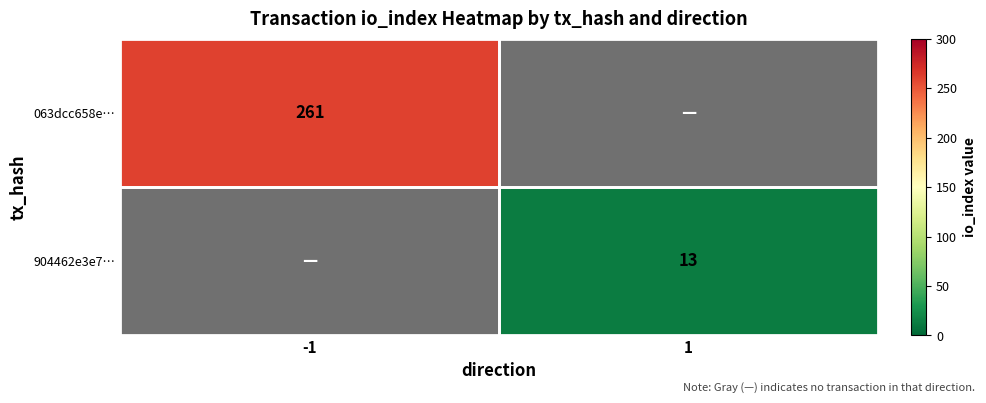

The value of 063dcc658e… at -1 is 409. True or false?

False